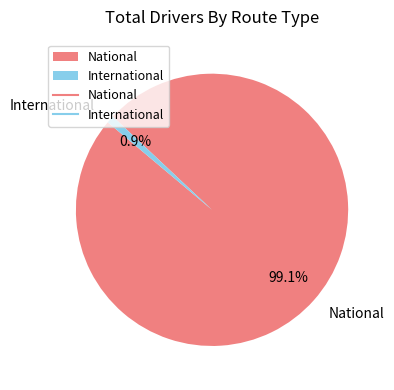

Count the number of slices in the pie.

2